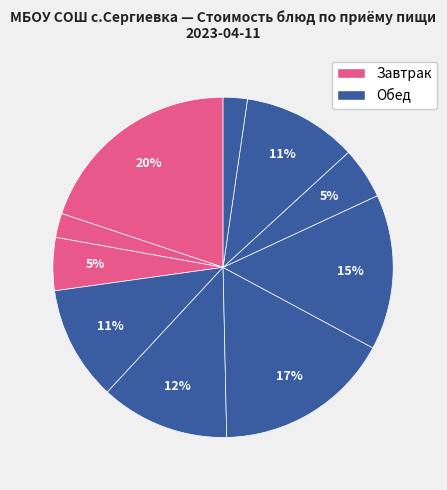

How many segments does this pie chart have?

10